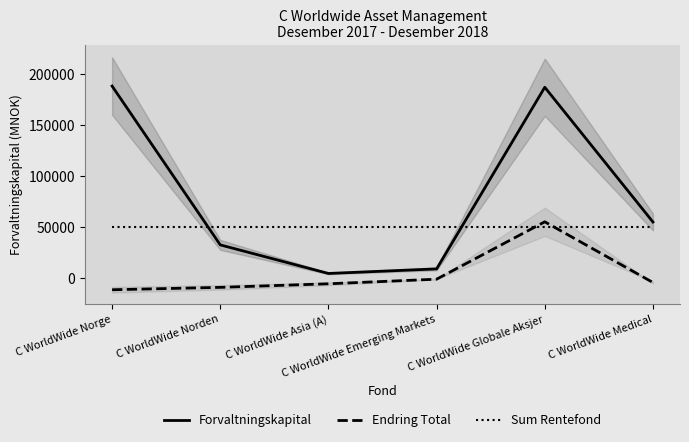

At how many categories does at least one series exceed 40166?

6